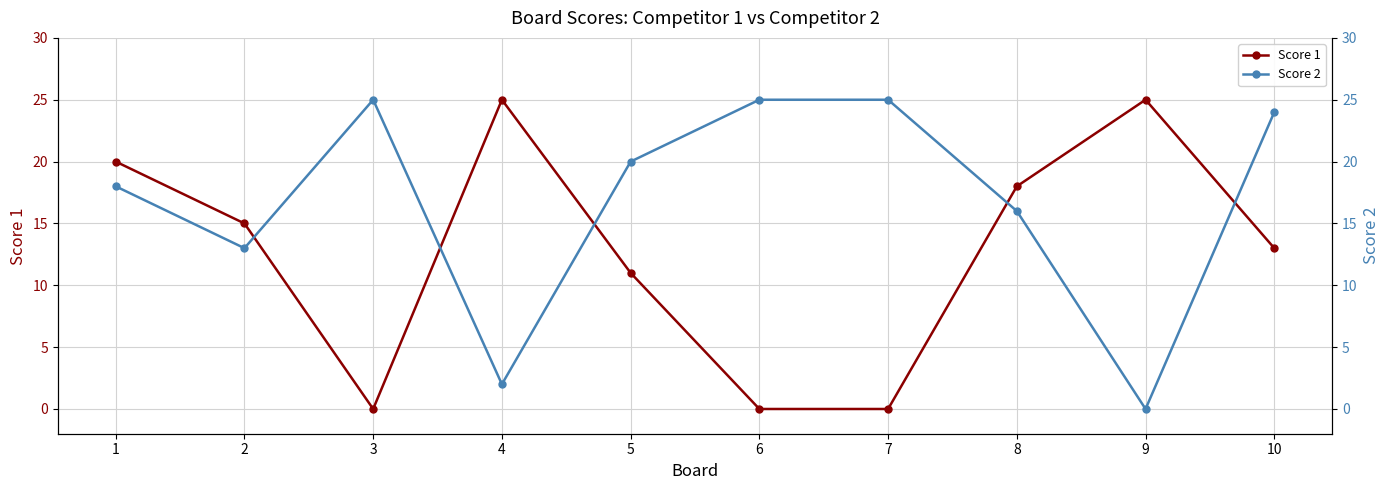

Does the chart display data point markers on the line(s)?

Yes